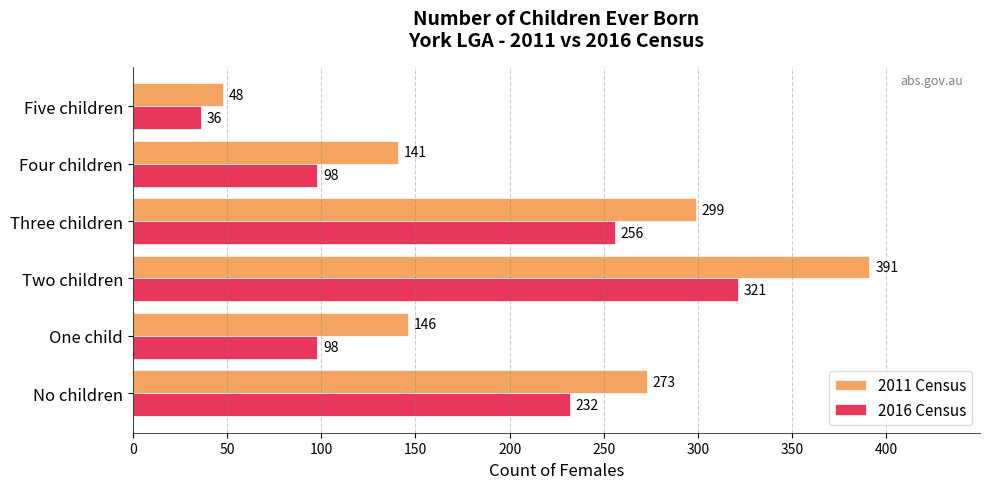

What are all the series names shown in the legend?

2011 Census, 2016 Census